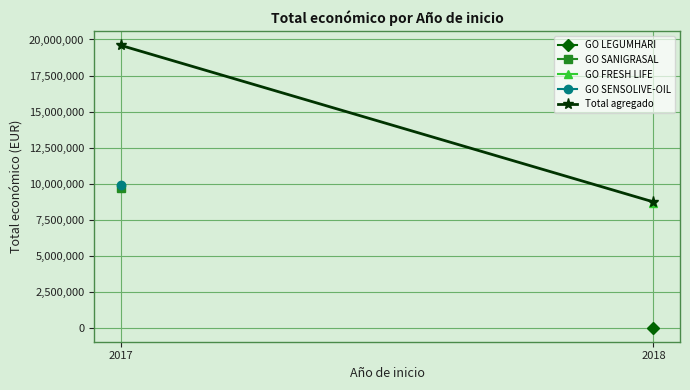

Which has a higher value, 2017 or 2018?

2017